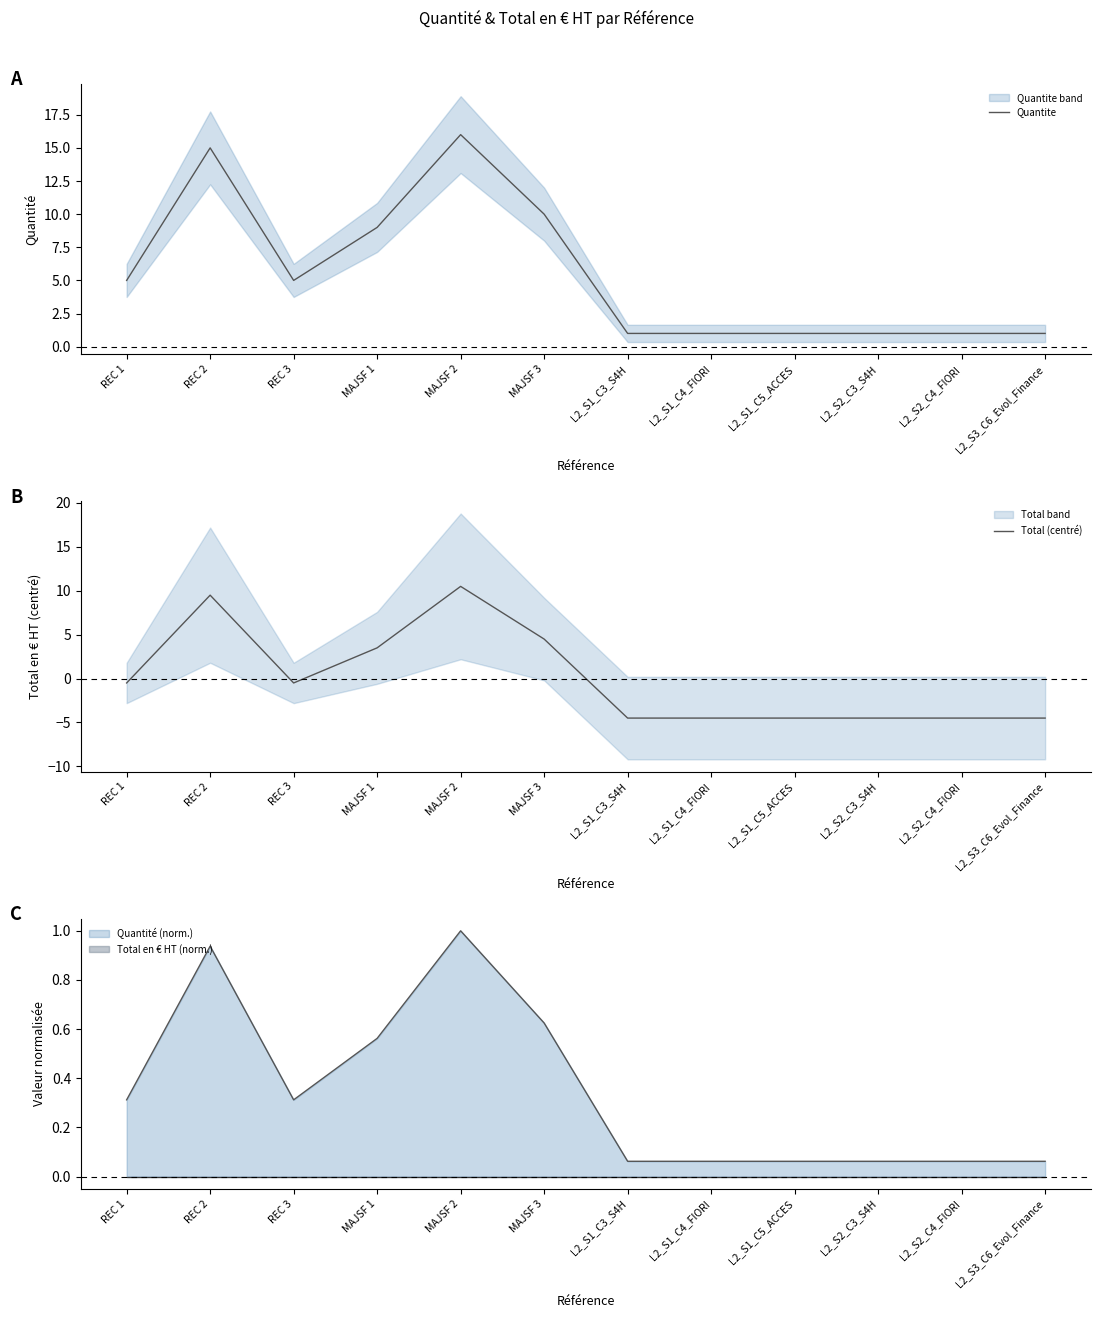

The Quantite series shows 1.0 at L2_S1_C5_ACCES. True or false?

True